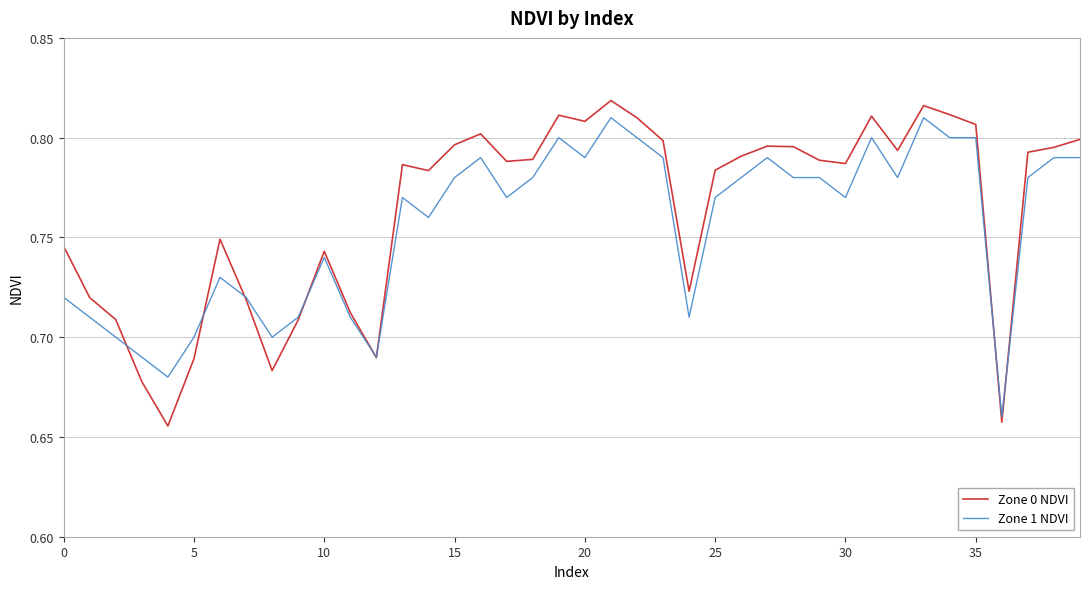

Which series ends up on top after the final intersection of Zone 1 NDVI and Zone 0 NDVI?

Zone 0 NDVI